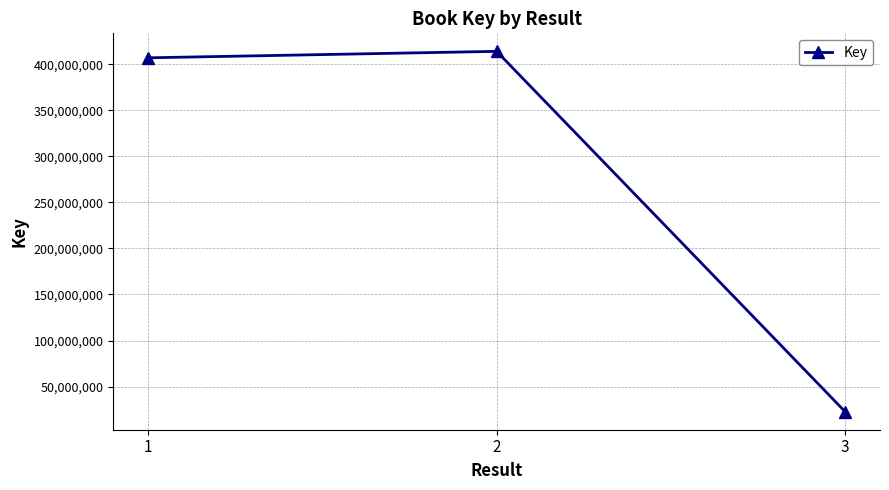

Reading right to left, list all the values displayed in this chart.

22642604	414137928	407124233